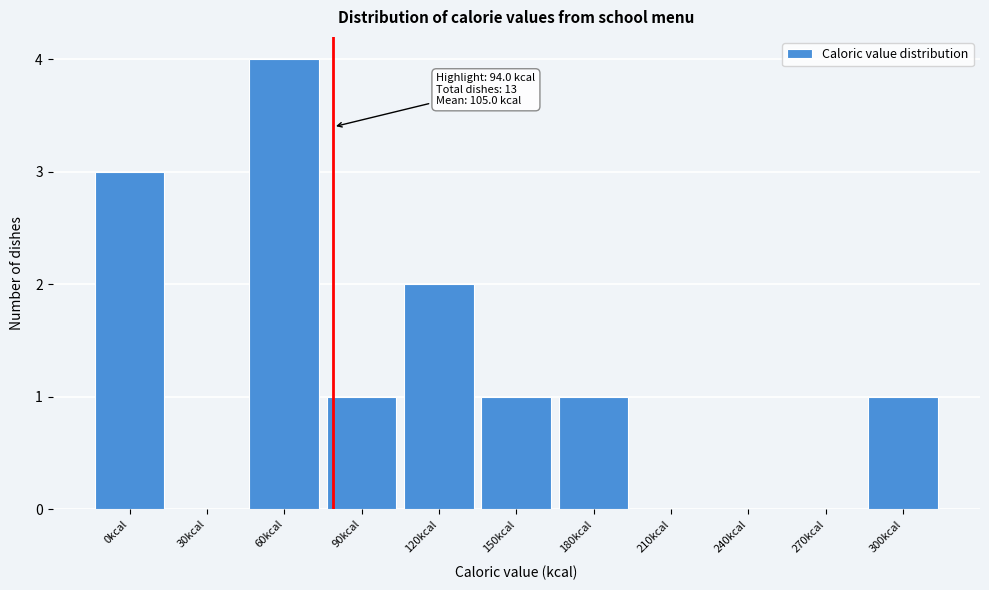

Reading left to right, extract all data points from this chart.

0kcal=3	30kcal=0	60kcal=4	90kcal=1	120kcal=2	150kcal=1	180kcal=1	210kcal=0	240kcal=0	270kcal=0	300kcal=1